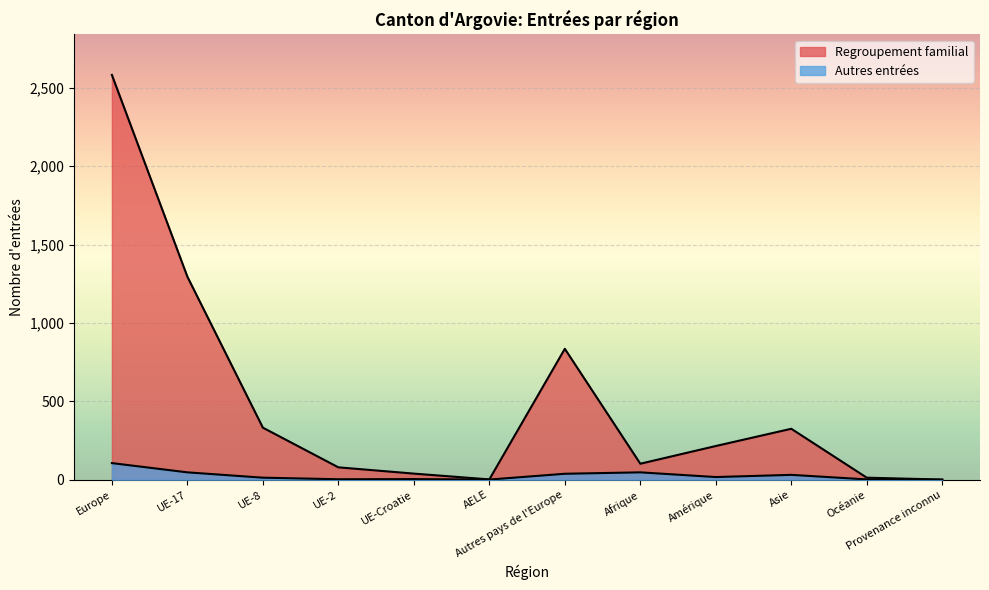

Rank the series at Amérique from lowest to highest value.

Autres entrées, Regroupement familial